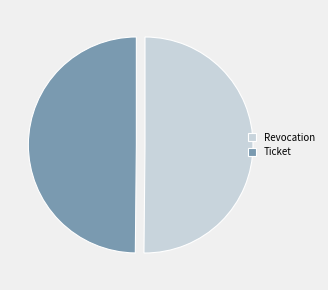

Approximately how many times larger is the value at Revocation compared to Ticket?

1.0